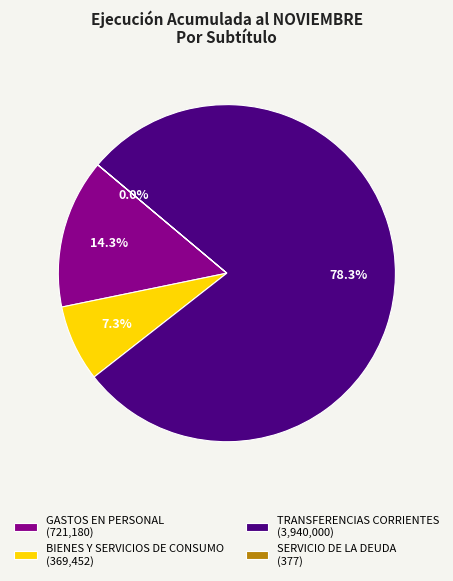

Is there a majority slice in this chart?

Yes